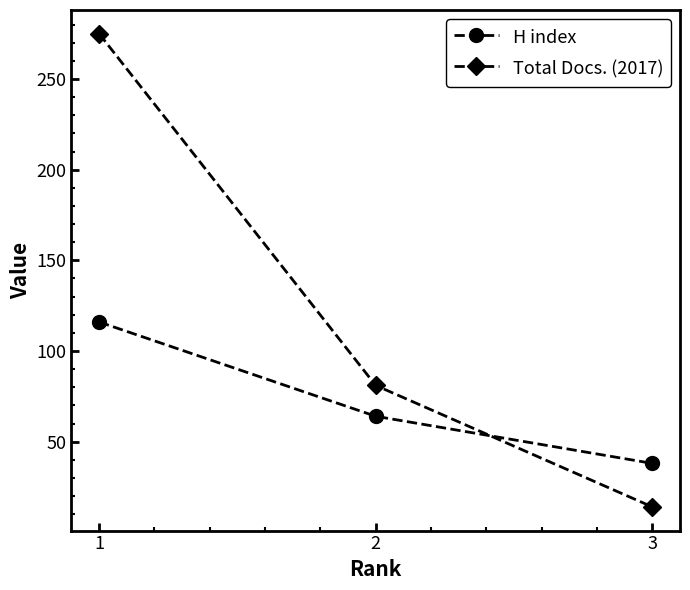

How many lines are shown in the chart?

2